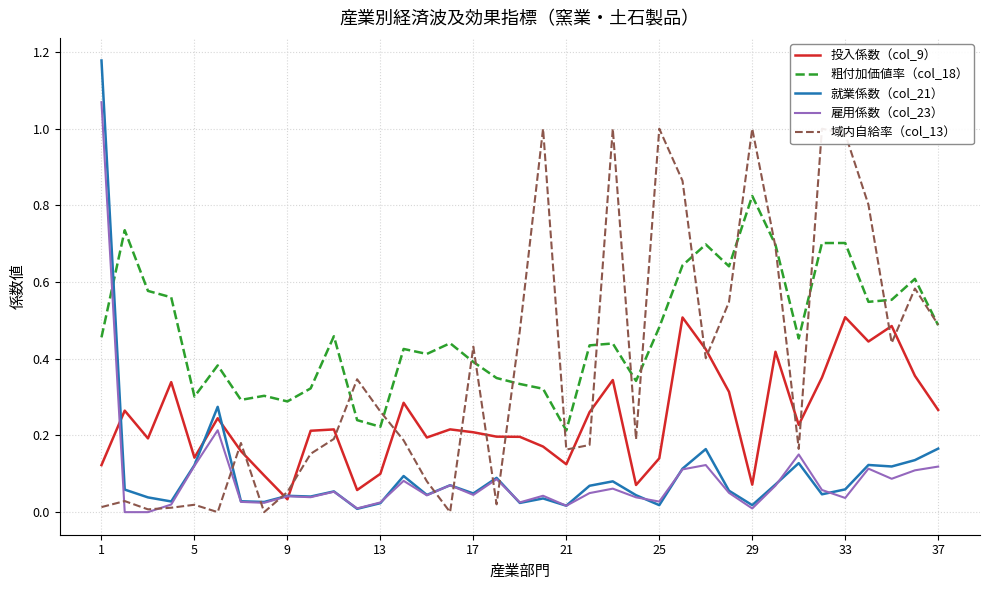

At 26, list the series in order from largest to smallest.

粗付加価値率（col_18）, 投入係数（col_9）, 域内自給率（col_13）, 就業係数（col_21）, 雇用係数（col_23）